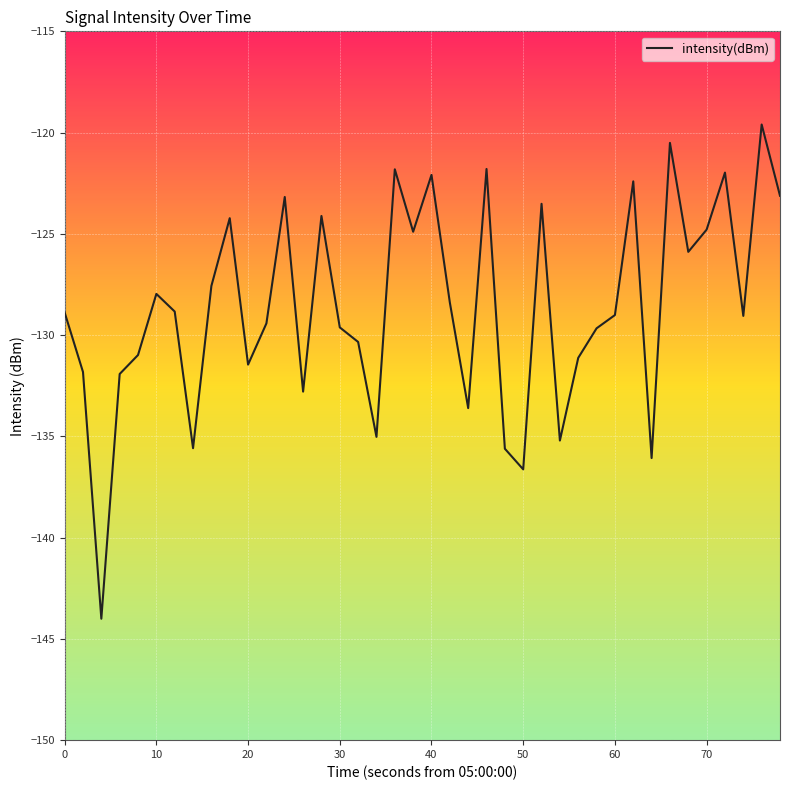

What is the difference between the maximum and minimum values?

24.4